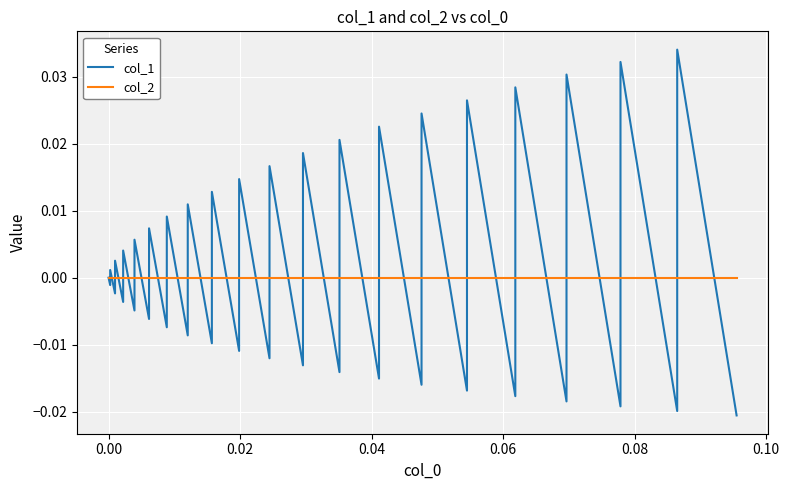

Does the chart display data point markers on the line(s)?

No